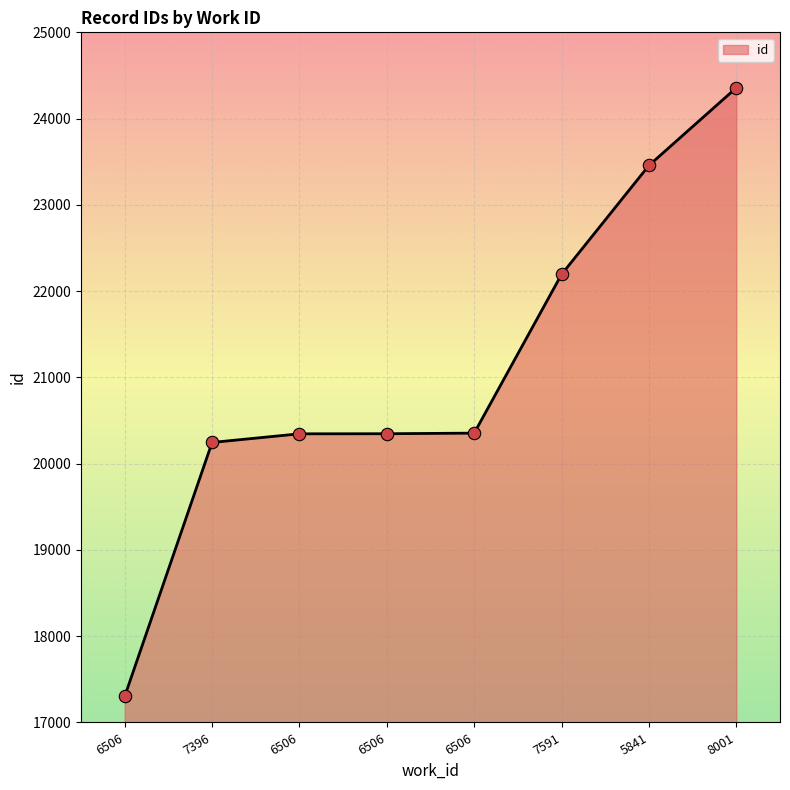

What is the change in value from 7396 to 6506?

+108